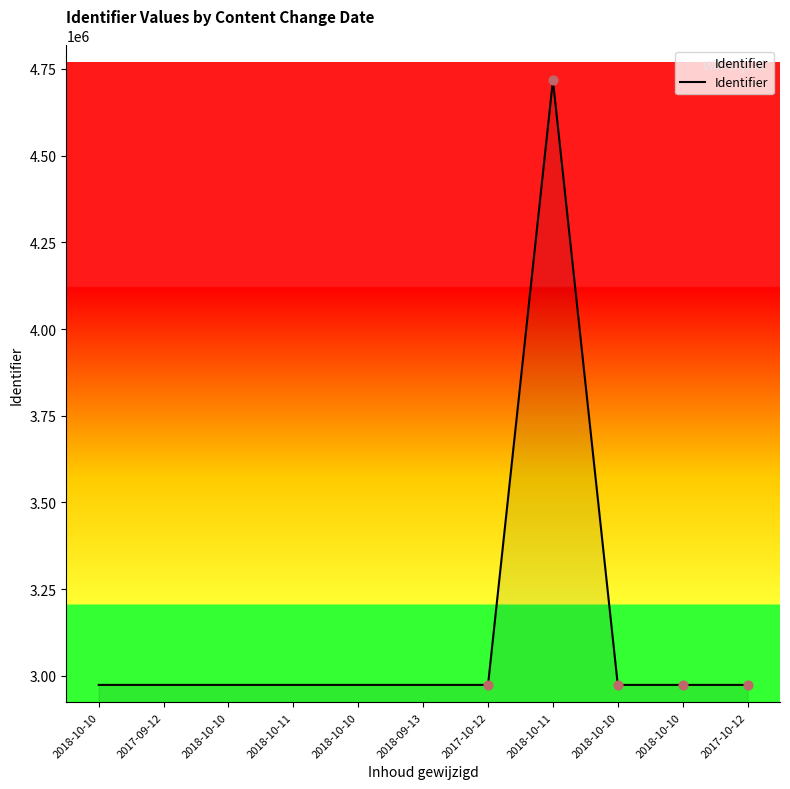

Between 2017-10-12 and 2017-09-12, which is larger?

2017-10-12